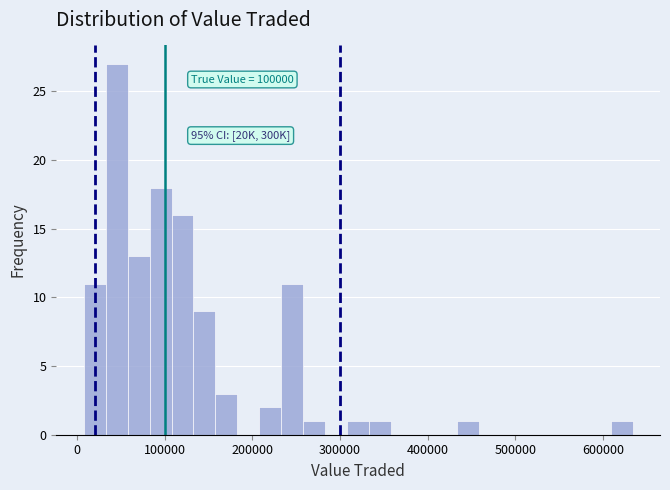

Read against the x-axis, roughly where is the centre of the tallest bar?

50000